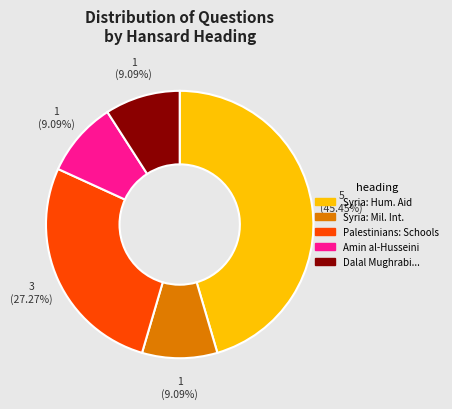

Is there a majority slice in this chart?

No